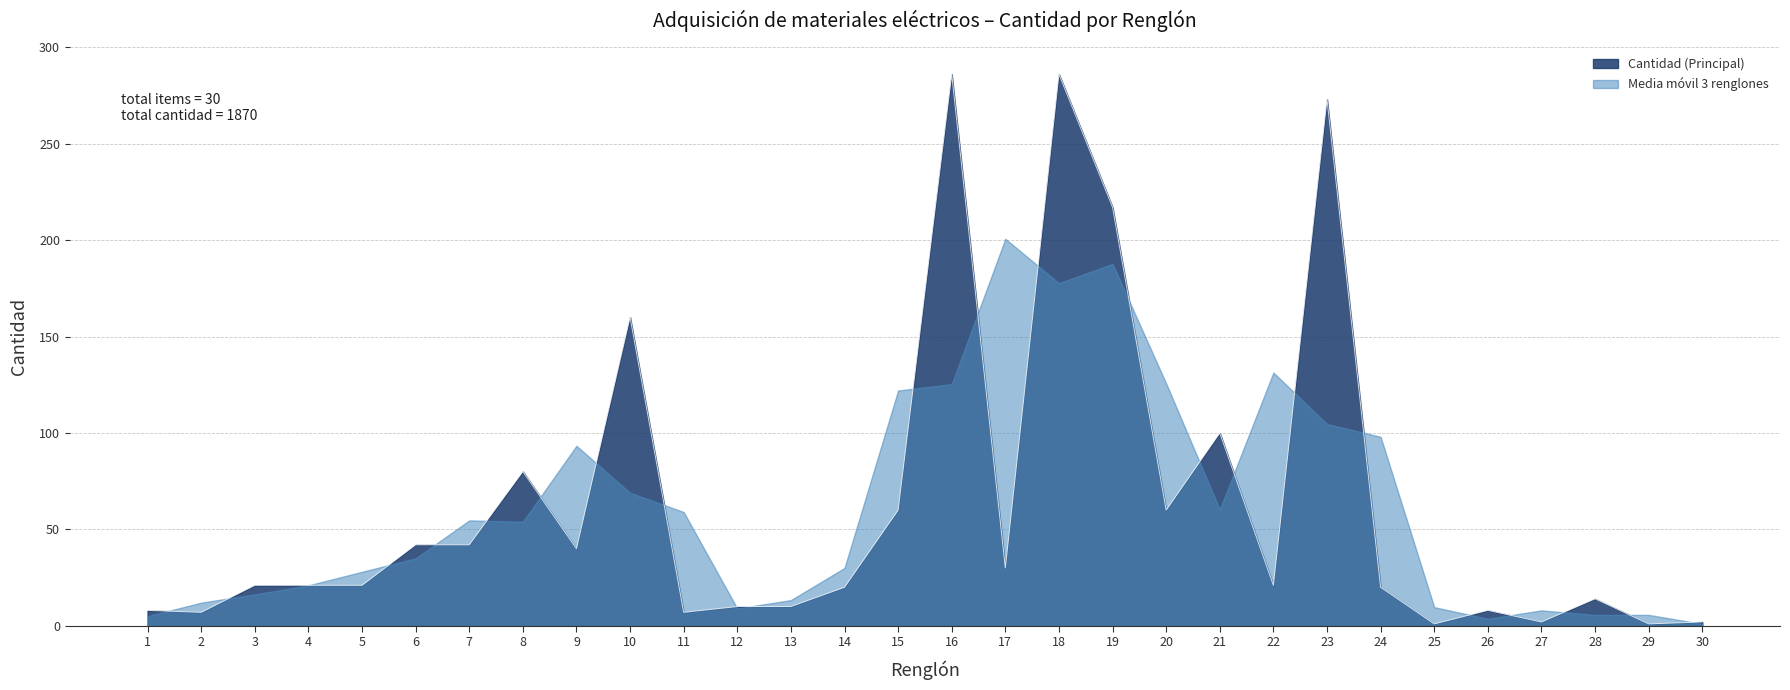

What is the greatest value displayed?

286.0